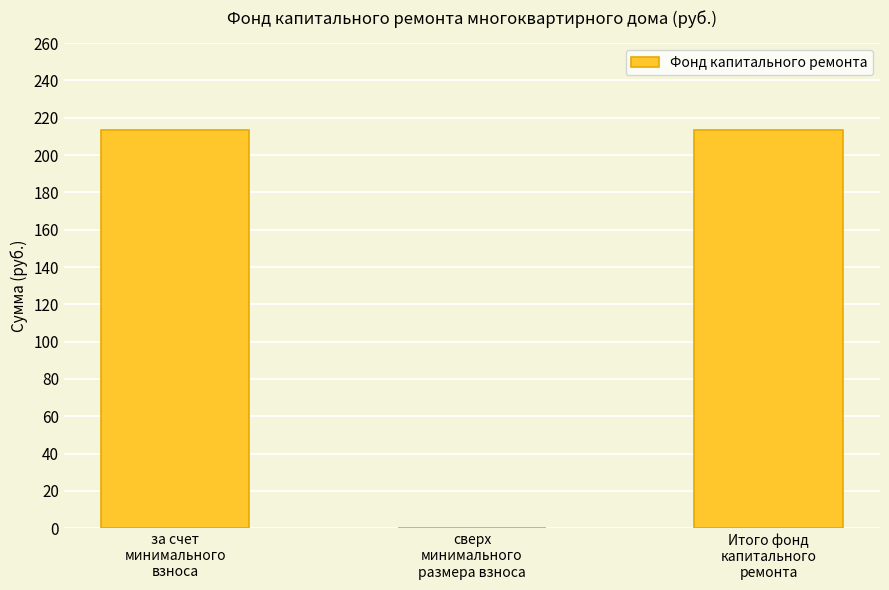

What is the maximum value shown in the chart?

213.4